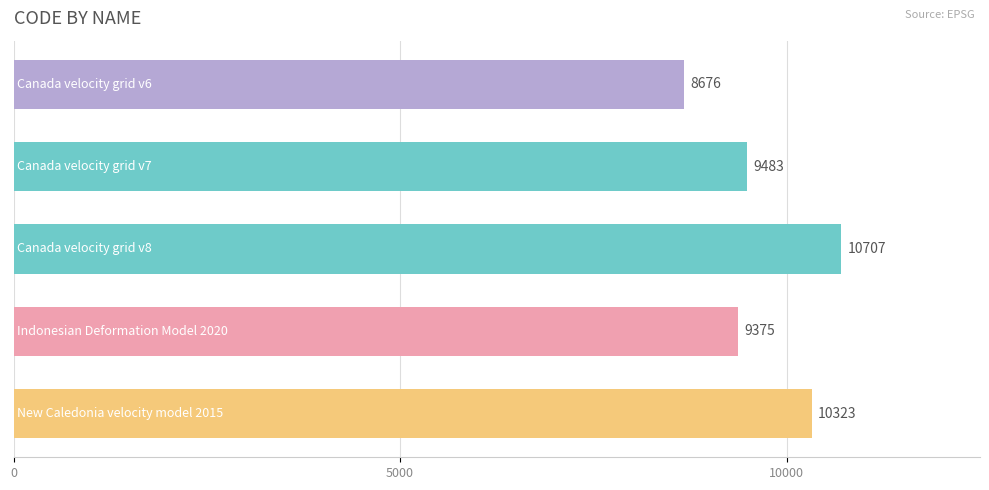

What is the smallest value displayed?

8676